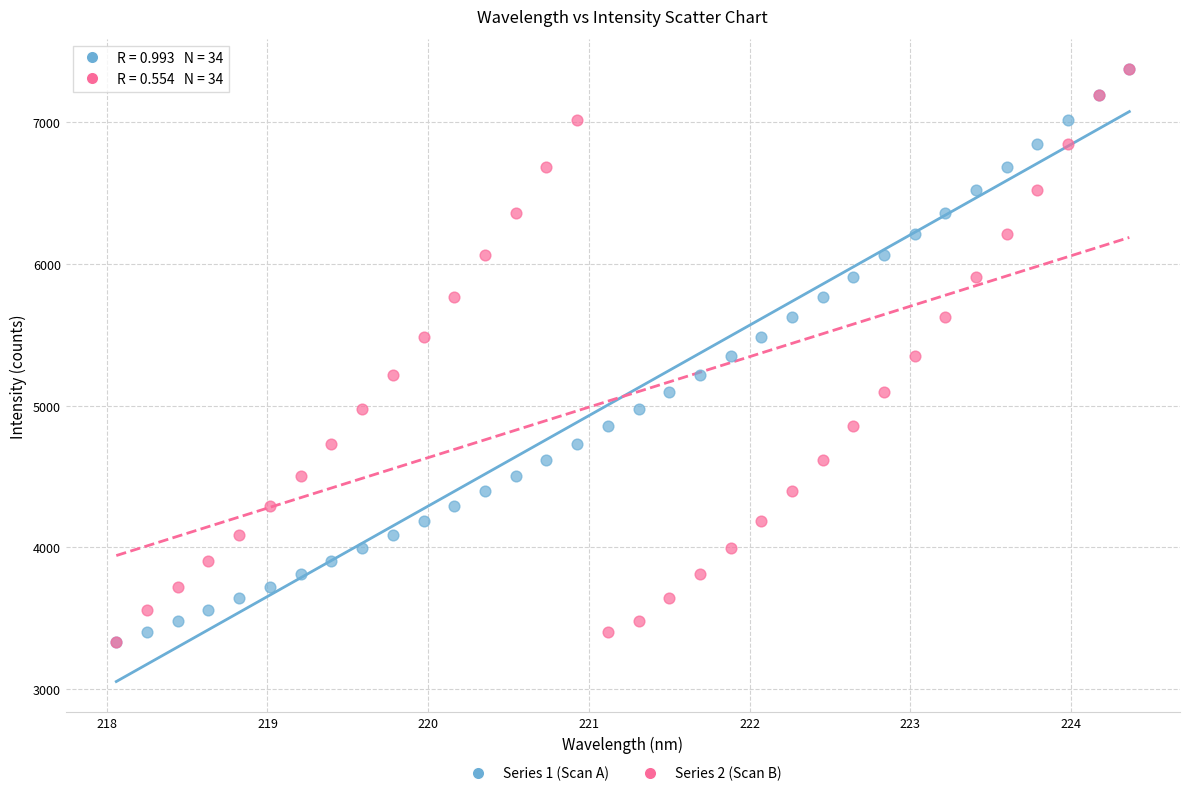

What are all the series names shown in the legend?

Series 1 (Scan A), Series 2 (Scan B)